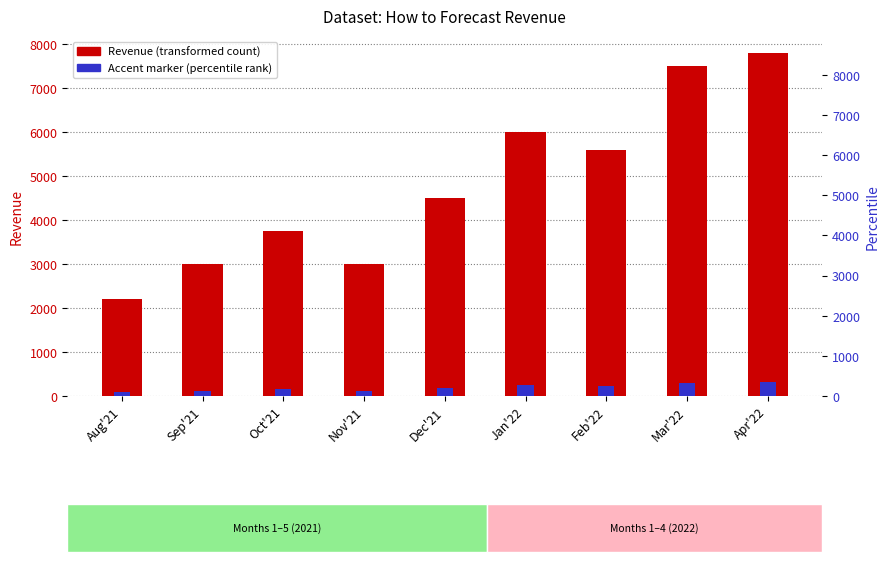

What is the difference between the maximum and minimum values in the Accent marker series?

224